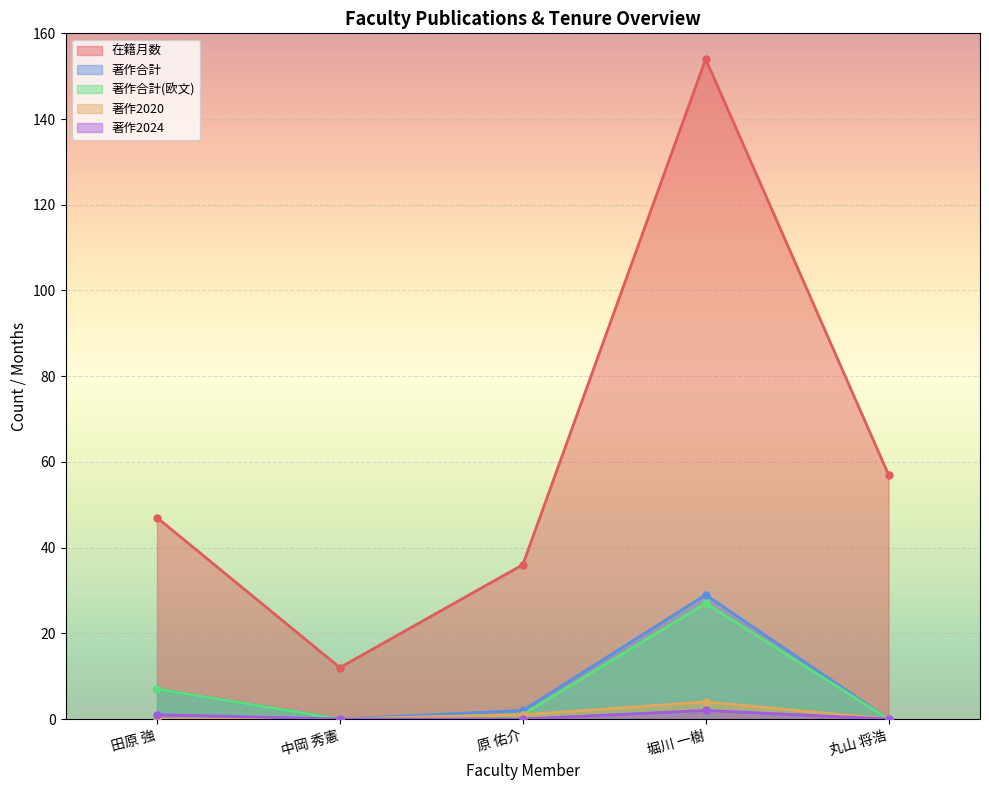

What is the label of the 2nd point from the right?

堀川 一樹